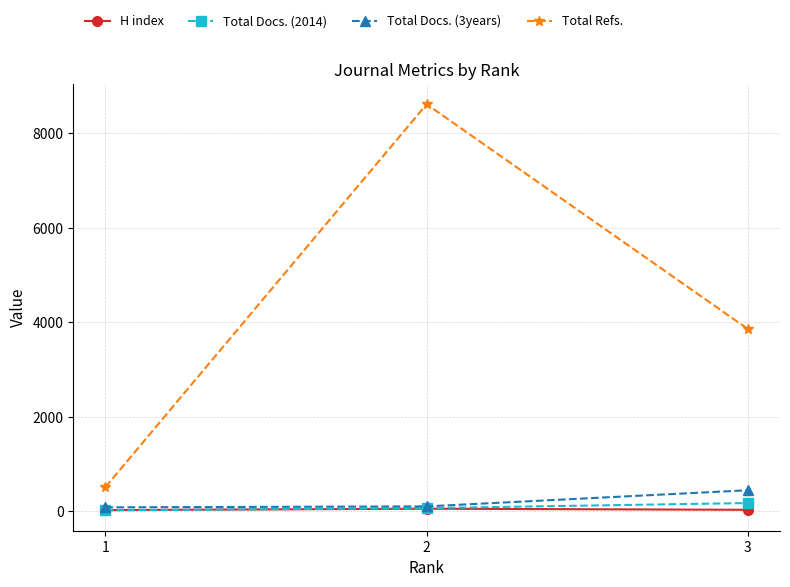

What is the maximum value shown in the chart?

8615